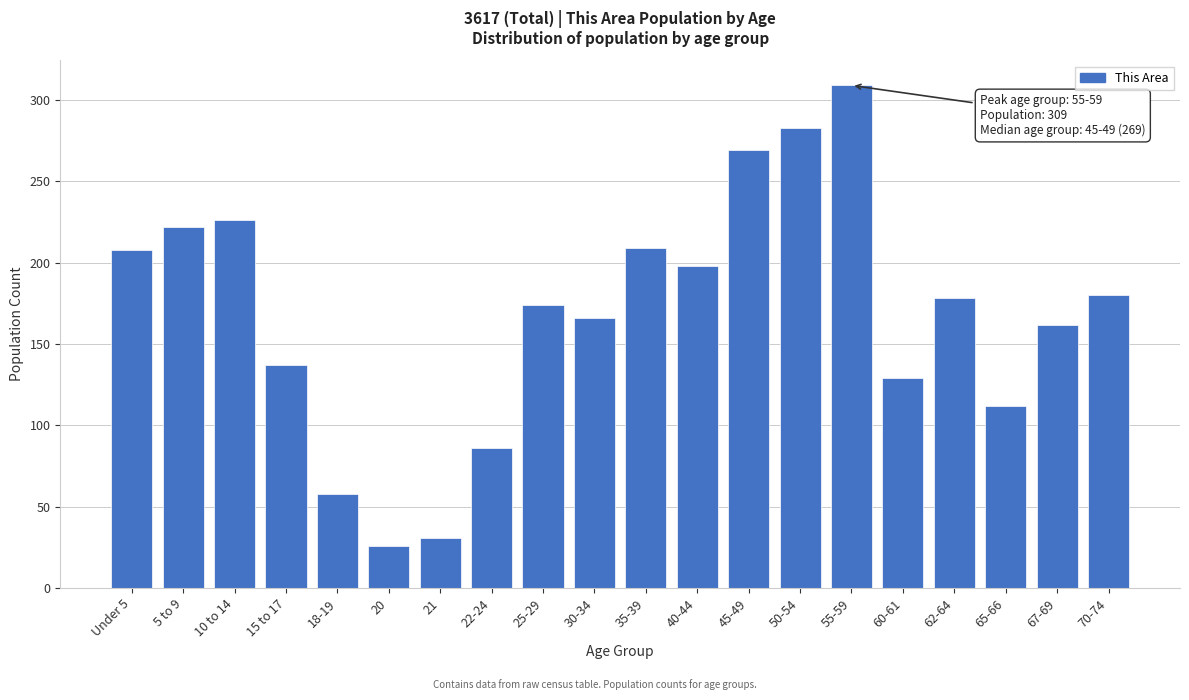

What value does the data have at 5 to 9, to the nearest 50?

200